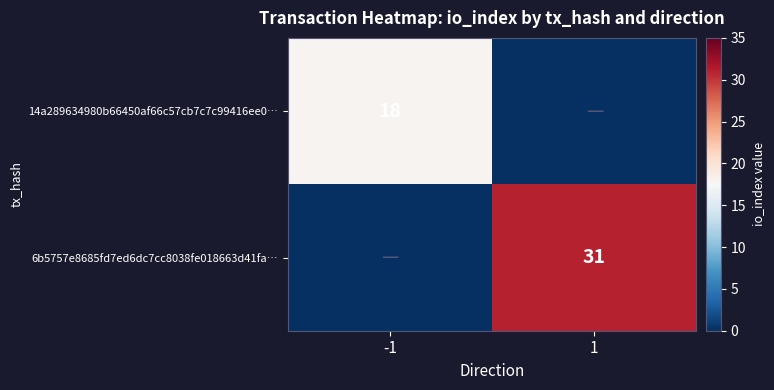

Is it true that 6b5757e8685fd7ed6dc7cc8038fe018663d41fa… equals 41 at 1?

False